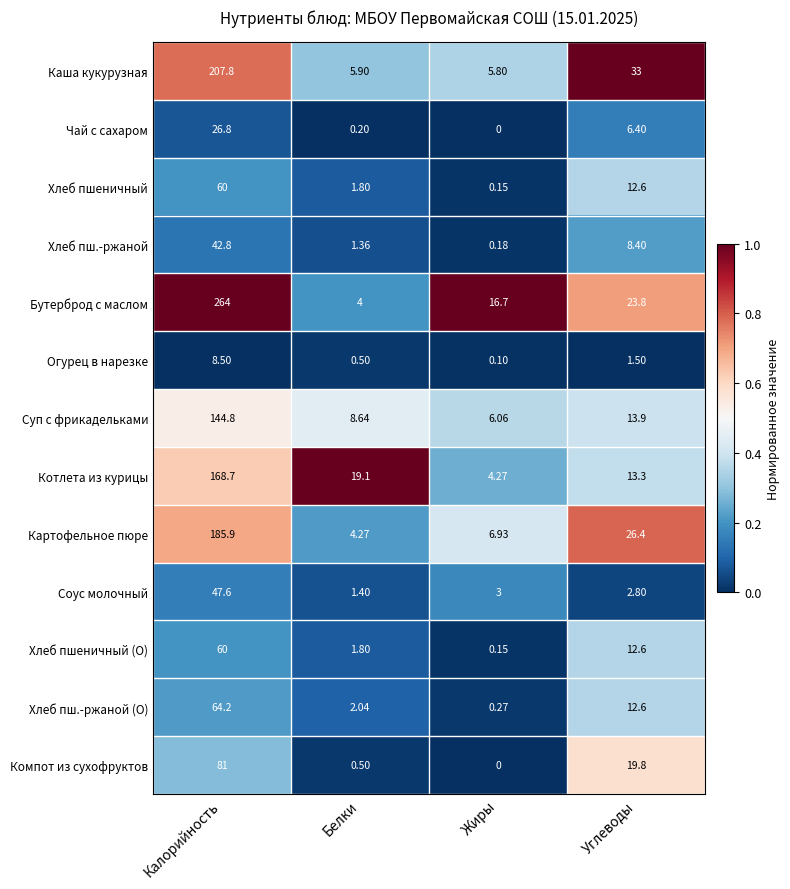

Which category has the lowest value across all series?

Жиры